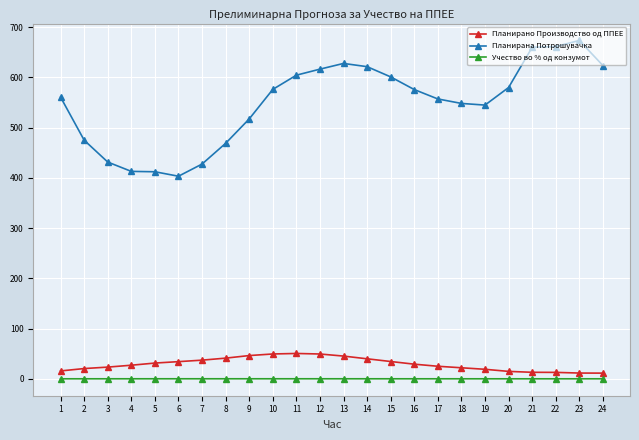

List the series in order of their peak value, lowest first.

Учество во % од конзумот, Планирано Производство од ППЕЕ, Планирана Потрошувачка